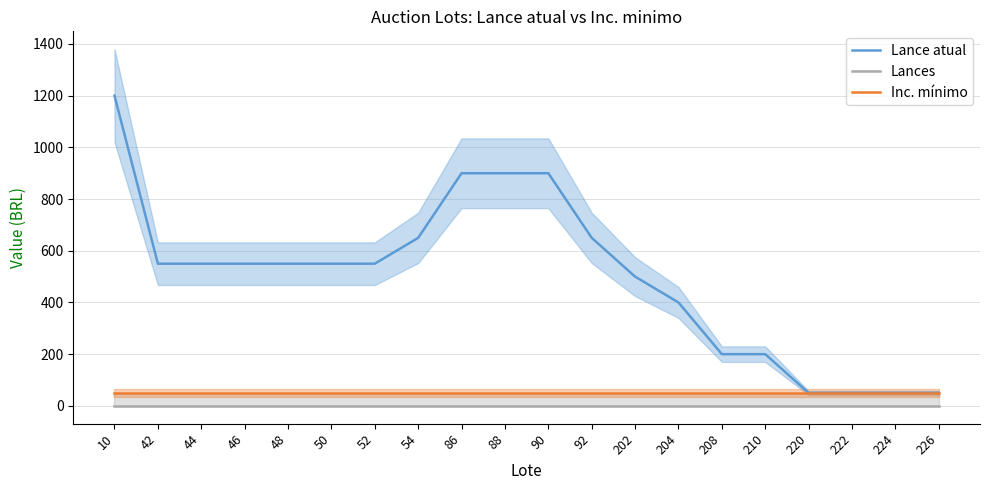

Reading left to right, transcribe all the data shown in this chart.

Lance atual: 1200	550	550	550	550	550	550	650	900	900	900	650	500	400	200	200	50	50	50	50
Lances: 0	0	0	0	0	0	0	0	0	0	0	0	0	0	0	0	0	0	0	0
Inc. mínimo: 50	50	50	50	50	50	50	50	50	50	50	50	50	50	50	50	50	50	50	50